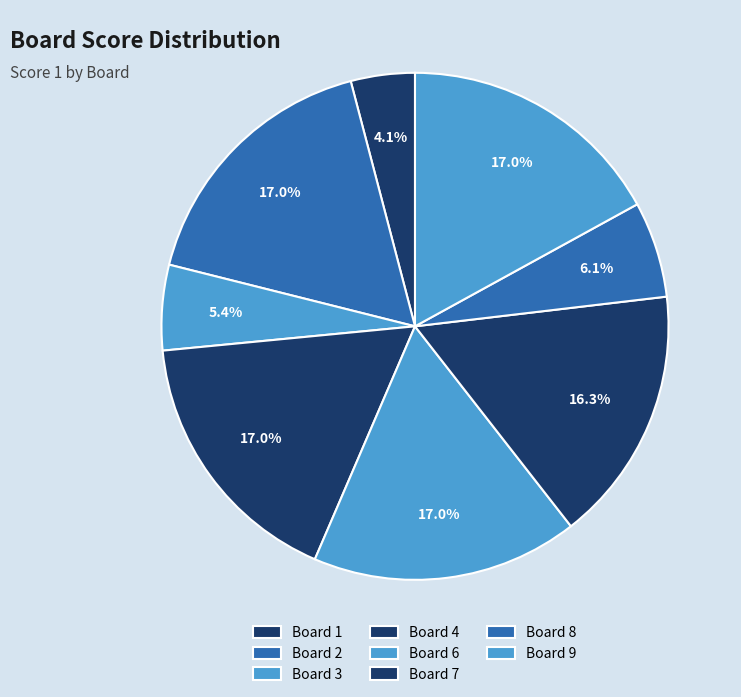

How many slices are in this pie chart?

8